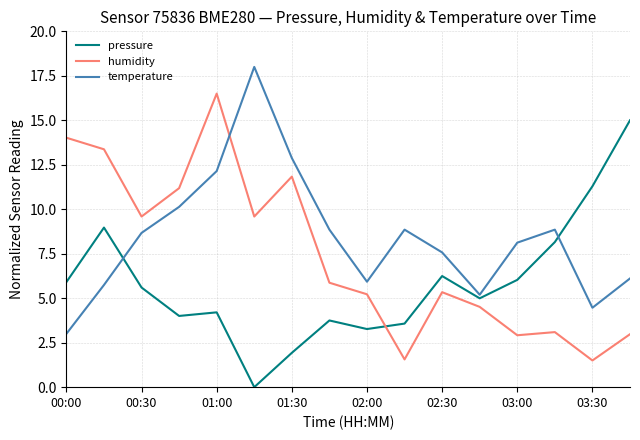

Does the chart display data point markers on the line(s)?

No